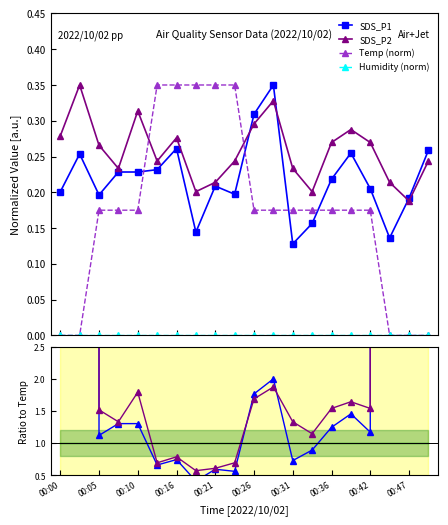

How many SDS_P2 values are between 0 and 1?

20